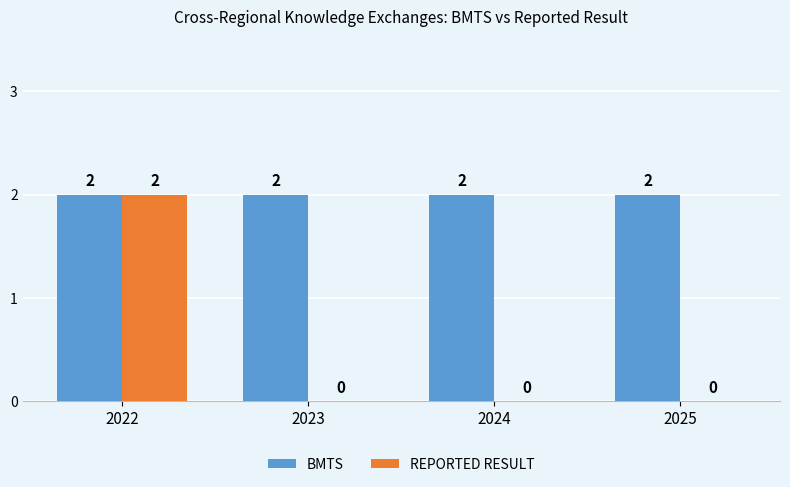

Between 2022 and 2025, which series saw the biggest shift?

REPORTED RESULT